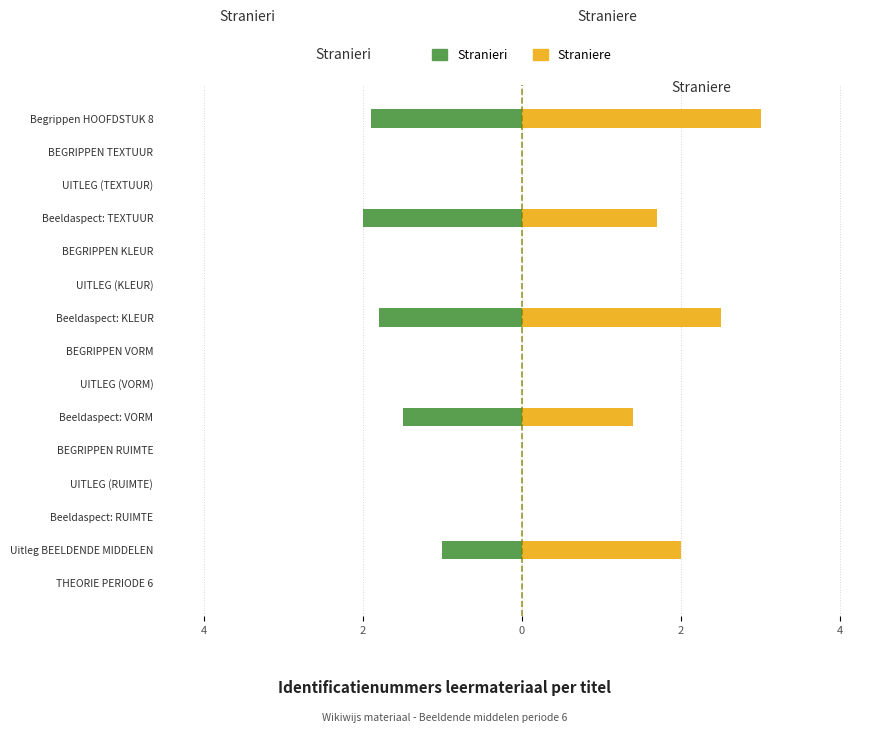

Is the value of Stranieri at Beeldaspect: RUIMTE greater than the value of Straniere at BEGRIPPEN TEXTUUR?

No